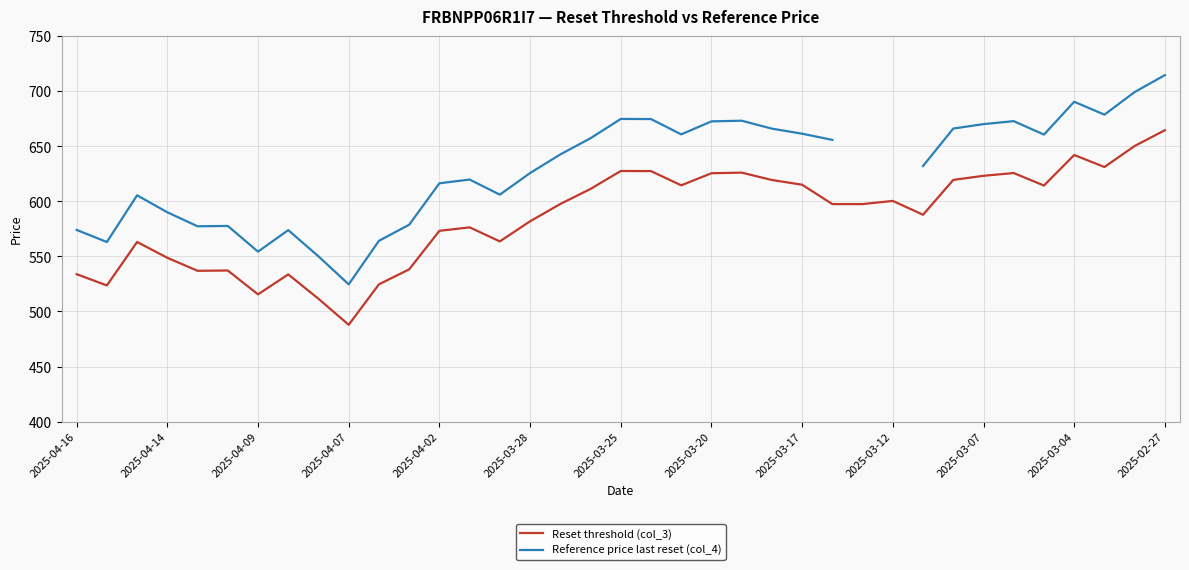

Which category has the lowest value in the Reset threshold (col_3) series?

2025-04-07